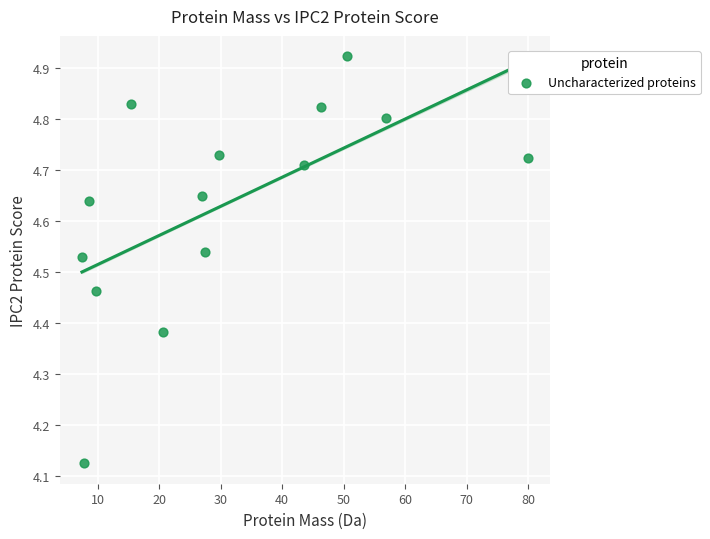

What is the range of Y values (max minus min)?

0.8